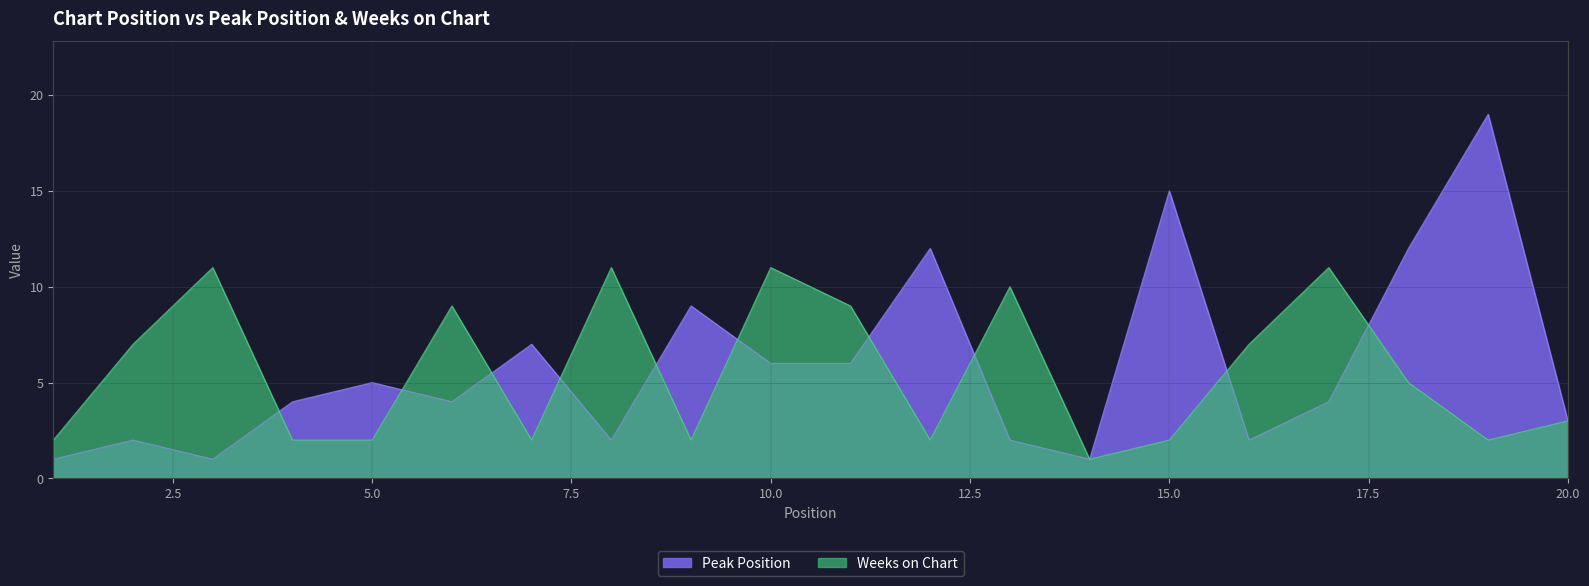

Reading left to right, extract all data points from this chart.

Peak Position: 1	2	1	4	5	4	7	2	9	6	6	12	2	1	15	2	4	12	19	3
Weeks on Chart: 2	7	11	2	2	9	2	11	2	11	9	2	10	1	2	7	11	5	2	3